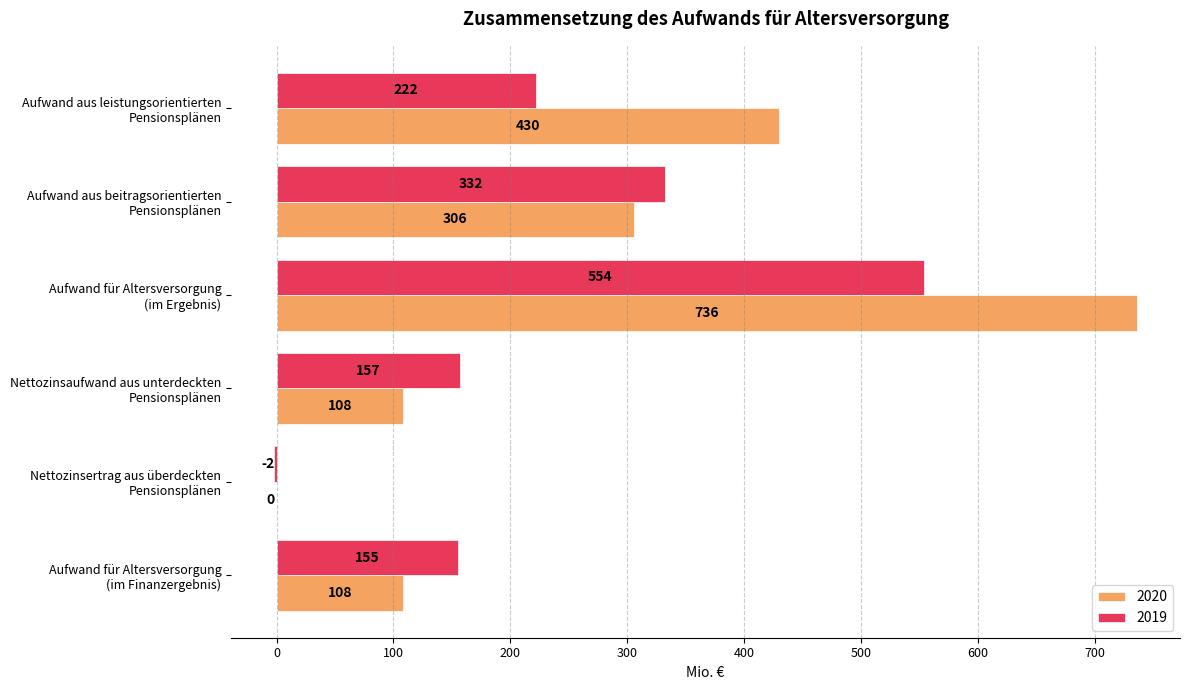

Which series changed the most between Aufwand aus beitragsorientierten
Pensionsplänen and Aufwand für Altersversorgung
(im Ergebnis)?

2020